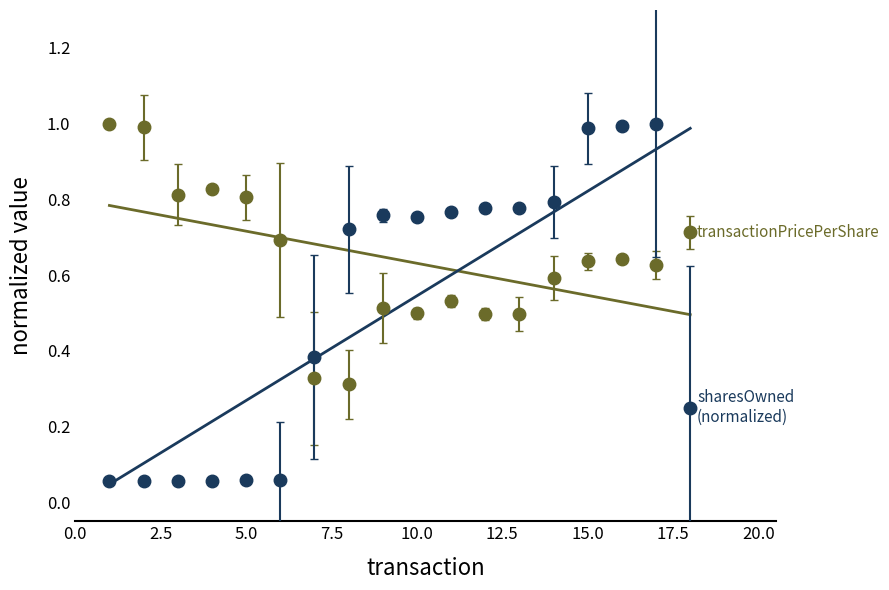

The value of sharesOwnedFollowingTransaction at 5.0 is 0.0. True or false?

False